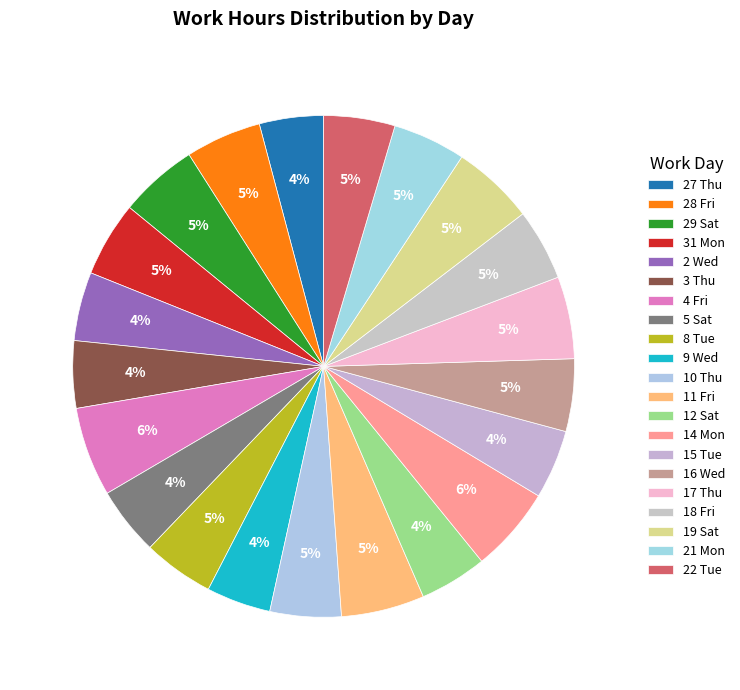

What portion of the pie excludes 3 Thu?

95.7%